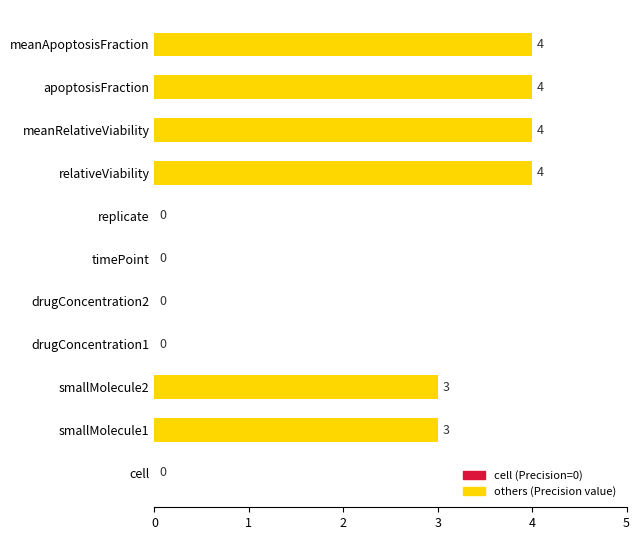

What is the sum of the values at relativeViability and smallMolecule2?

7